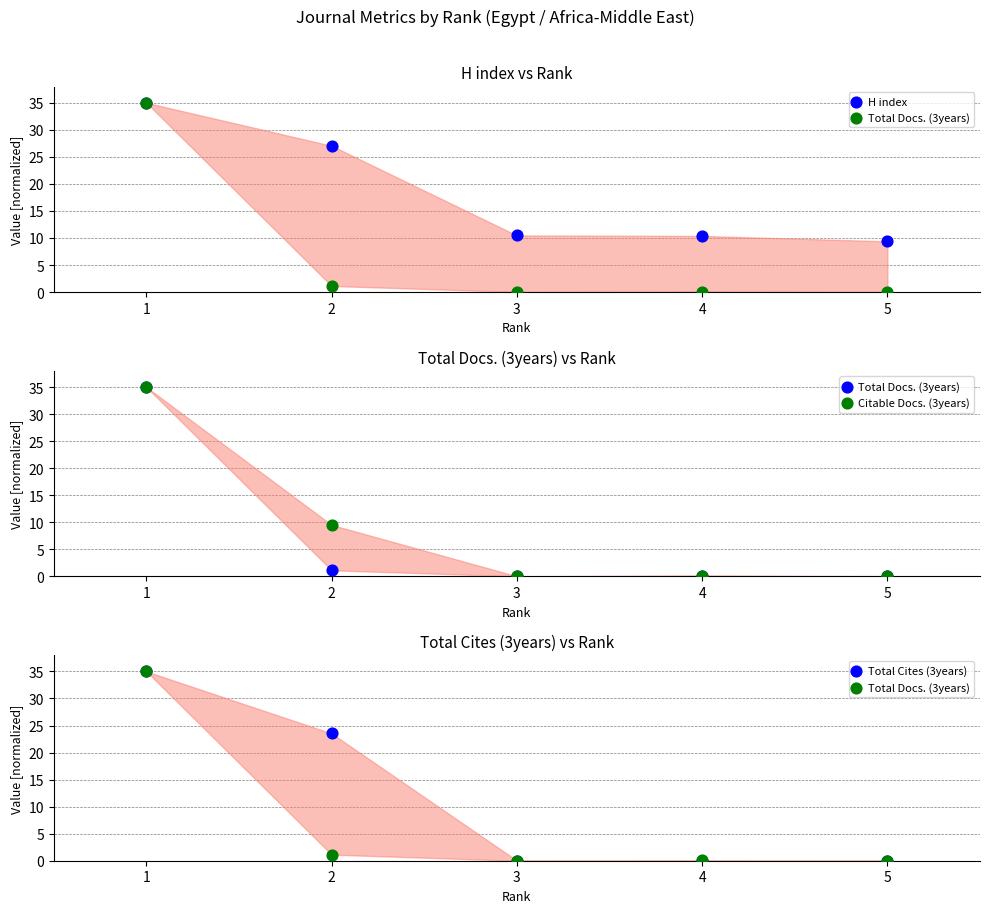

Is the value of Total Cites (3years) at 4 greater than the value of Total Docs. (3years) at 2?

No